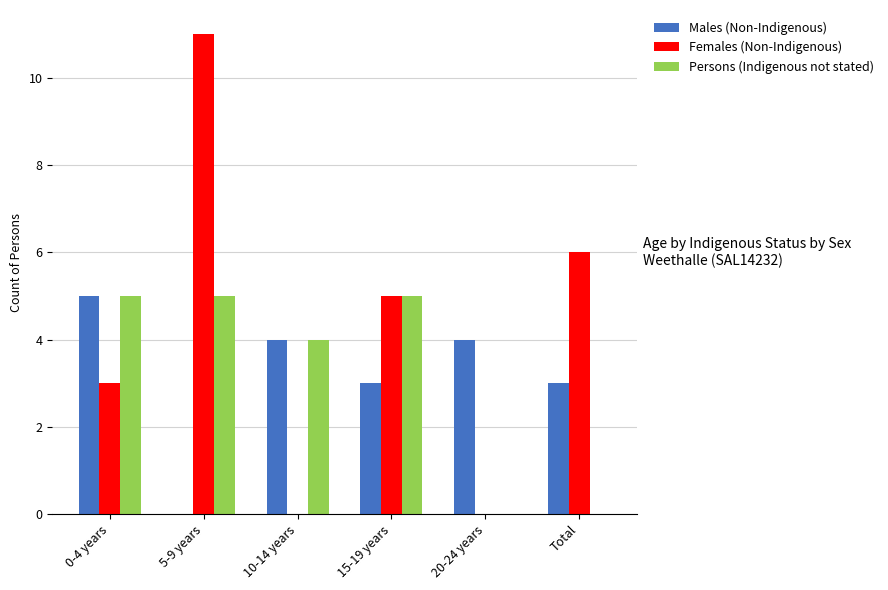

Which series changed the most between 5-9 years and 15-19 years?

Females (Non-Indigenous)